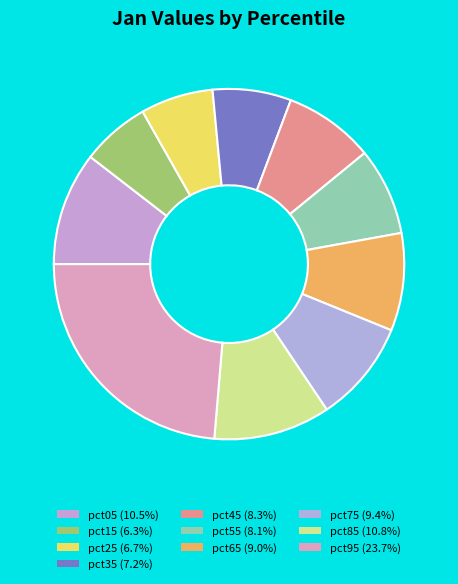

How many slices are in this pie chart?

10